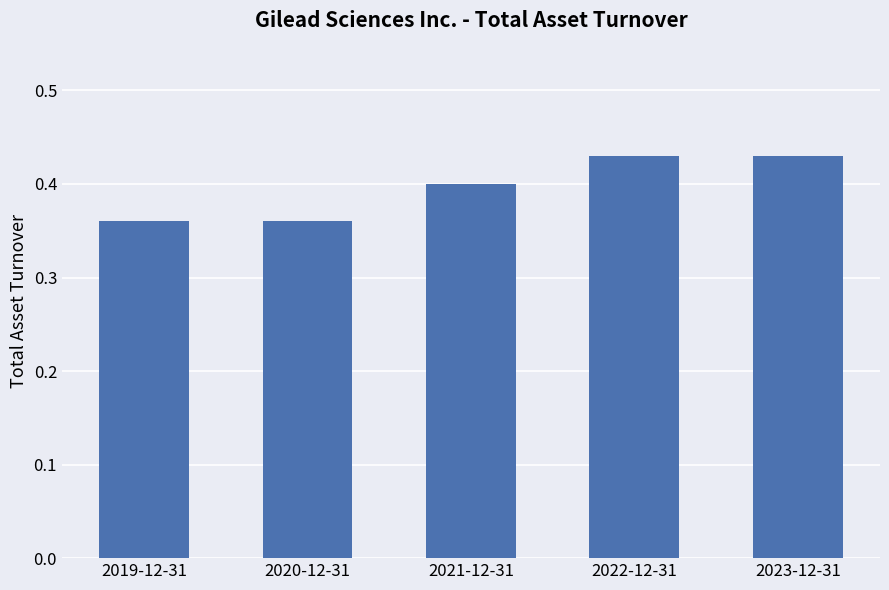

What is the difference between the maximum and minimum values?

0.1